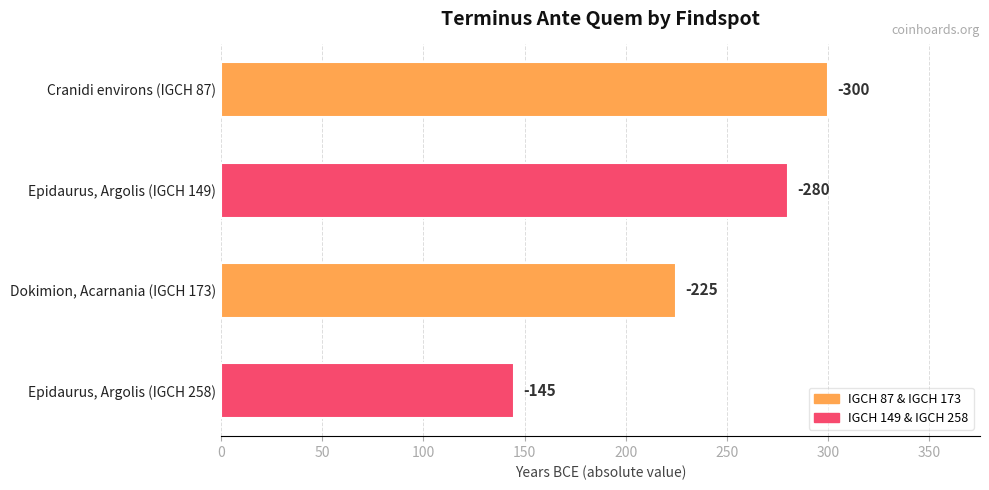

Does the chart contain any negative values?

No